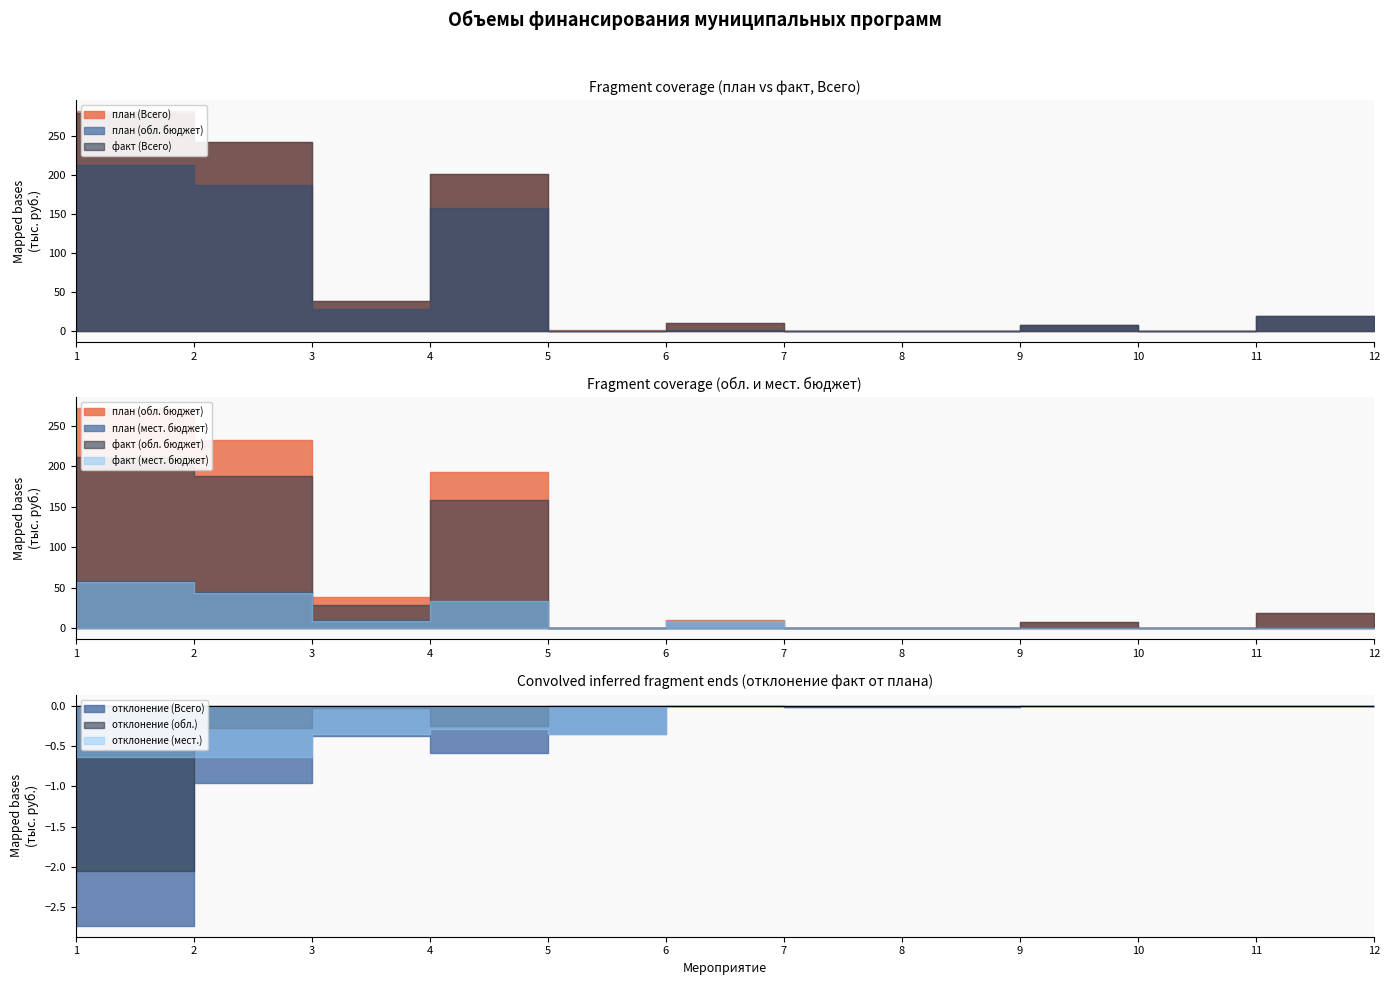

What is the value of the план (обл. бюджет) point at the 2nd from the left?

187987.8